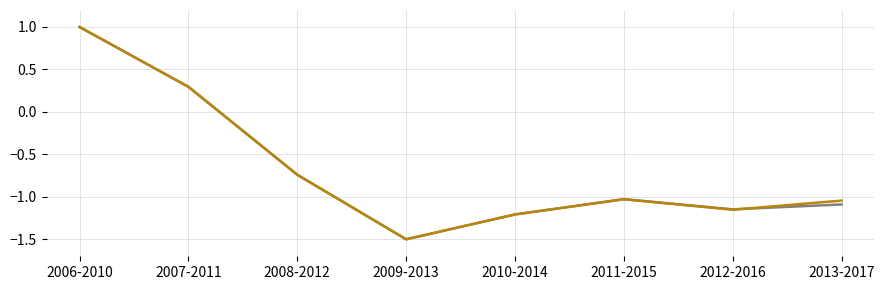

What position from the left is 2008-2012?

3